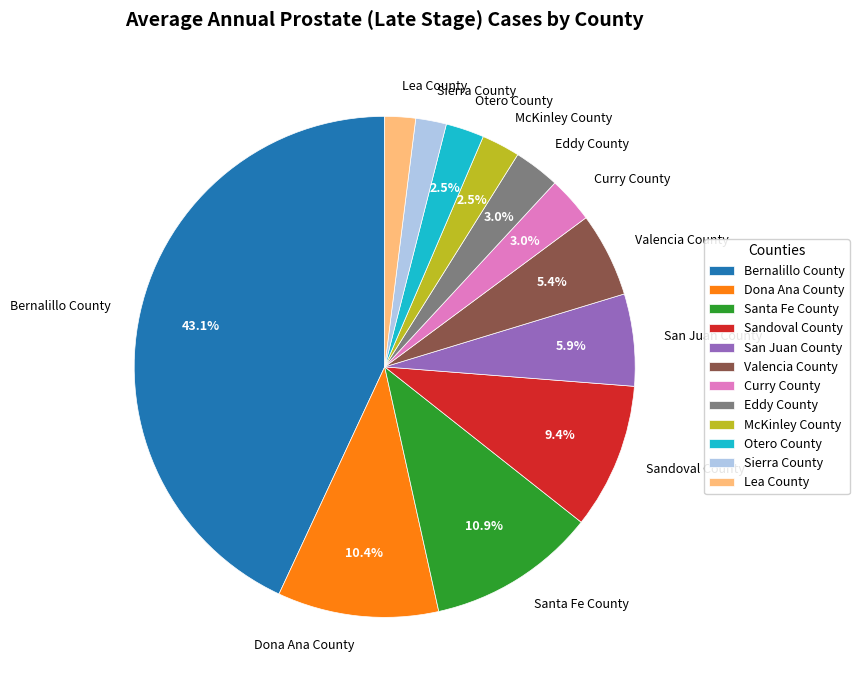

What percentage is the Eddy County slice, to the nearest percent?

3%